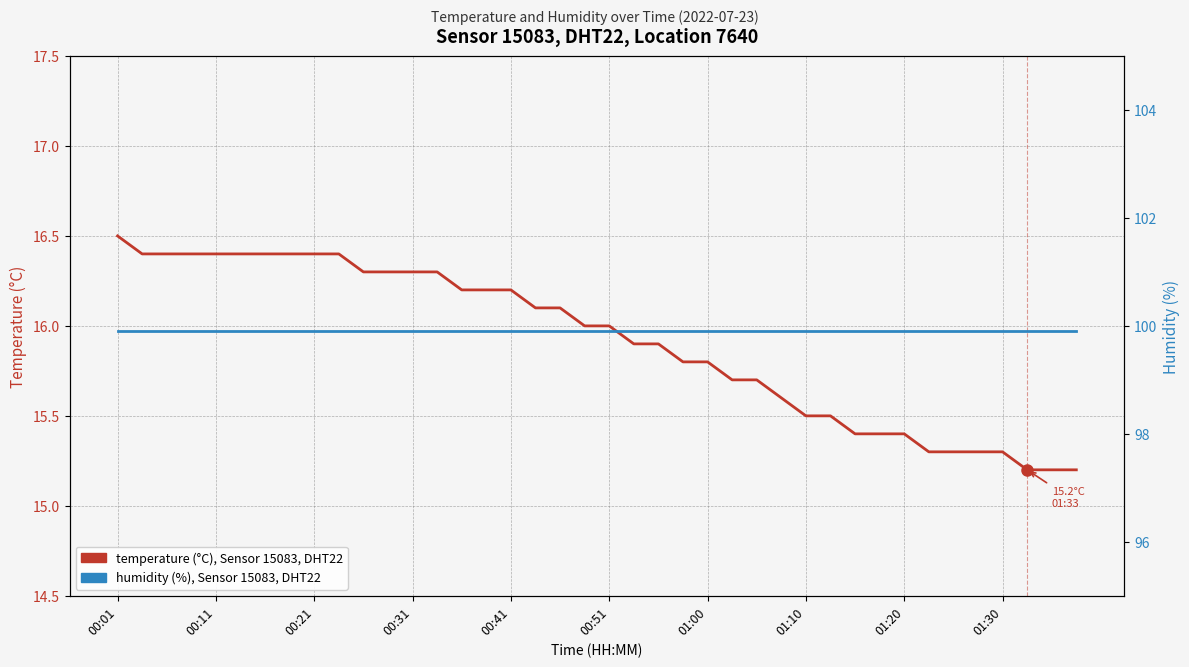

What is the average value of the temperature (°C) series?

15.9